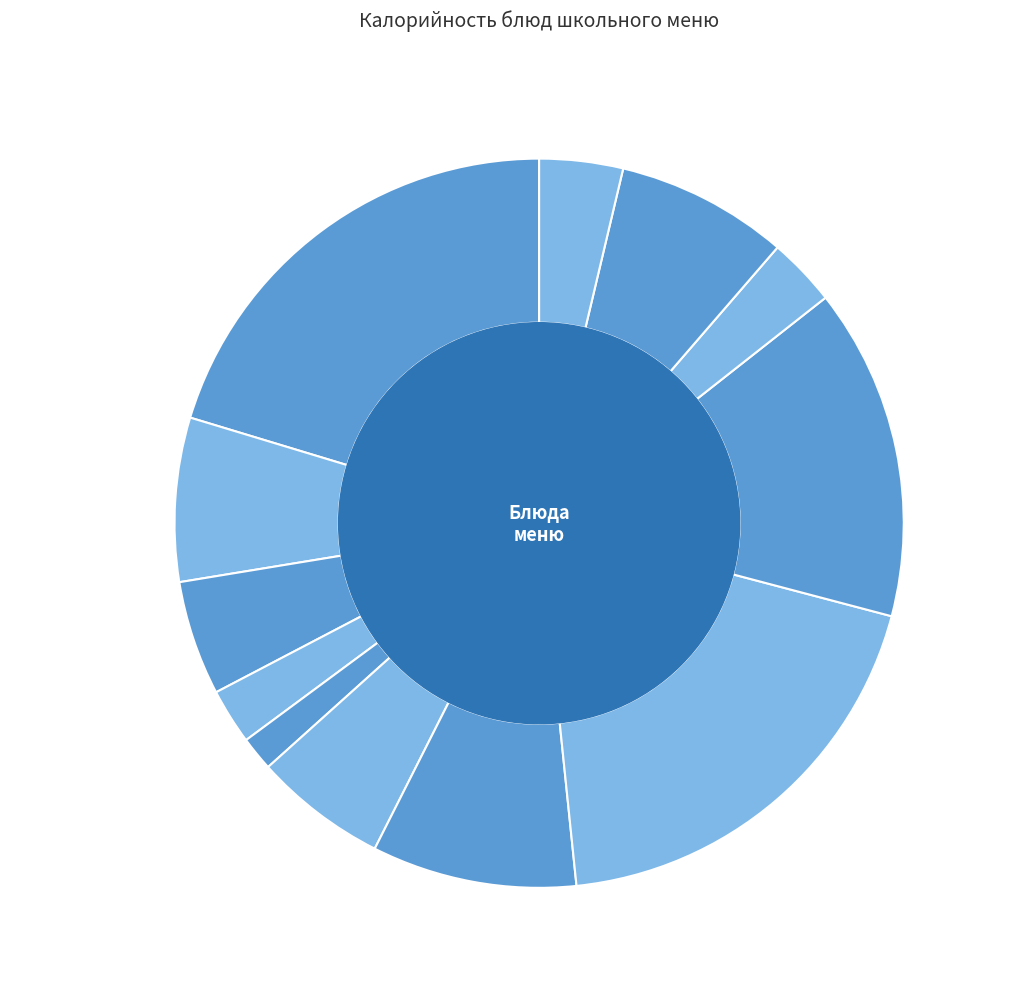

Between Хлеб ржаной (завтрак) and Рис отварной, which is larger?

Рис отварной